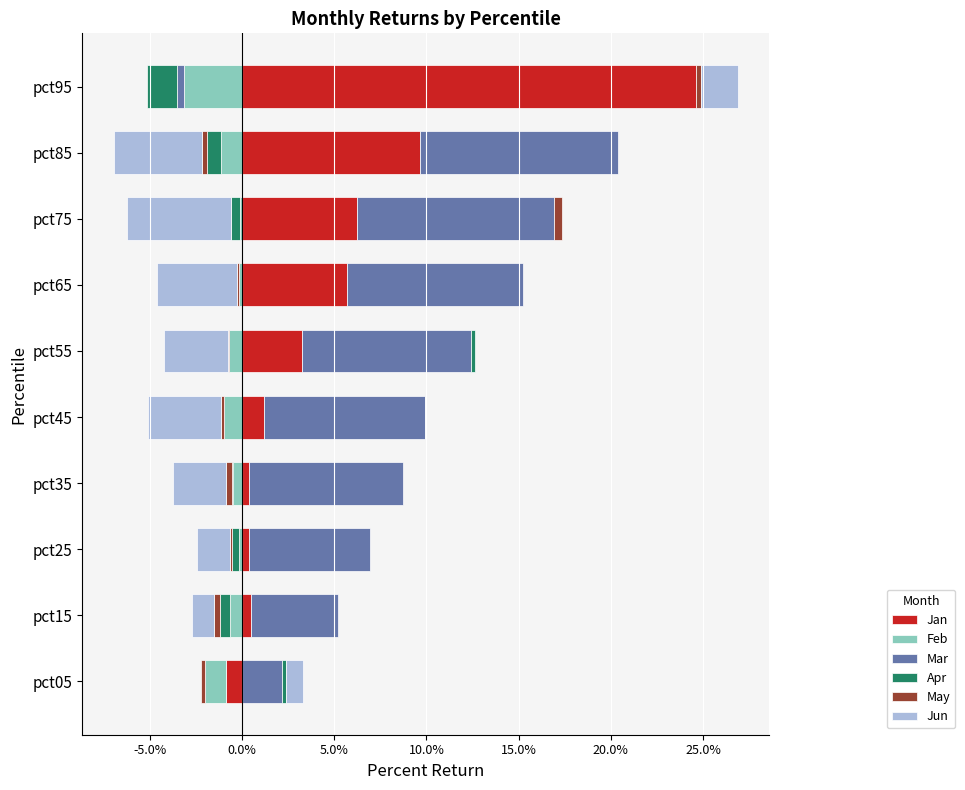

At how many categories does at least one series exceed 0?

10